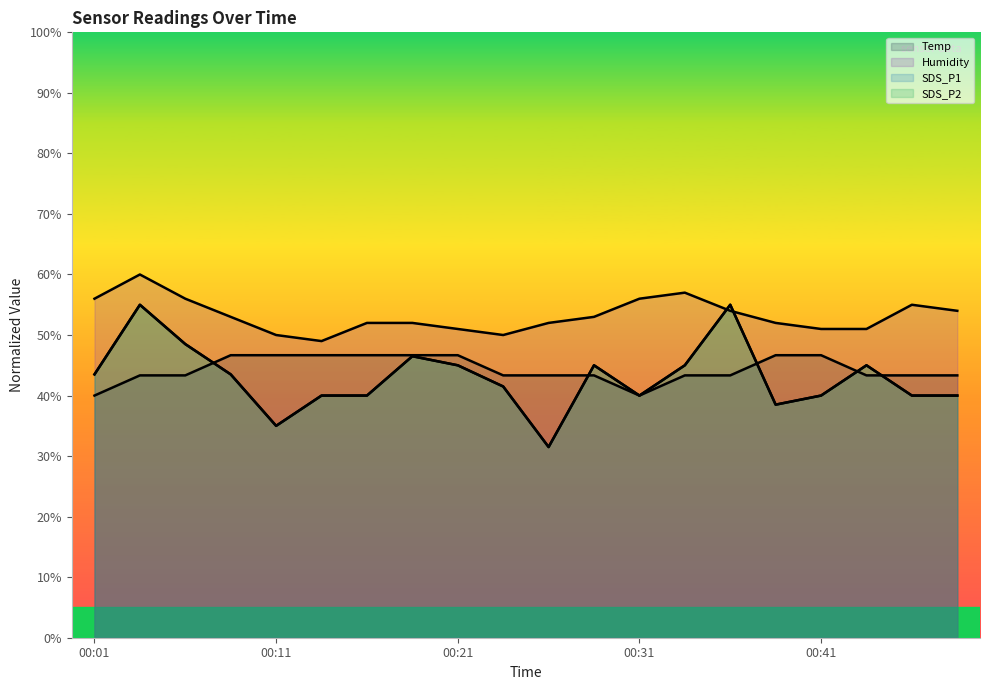

What is the average value of the Humidity series?

53.2